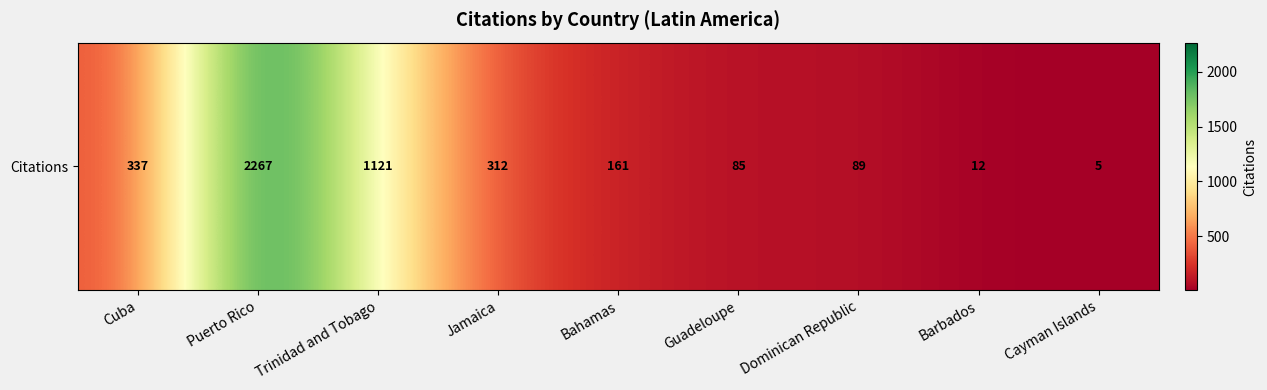

Between Trinidad and Tobago and Barbados, which is larger?

Trinidad and Tobago